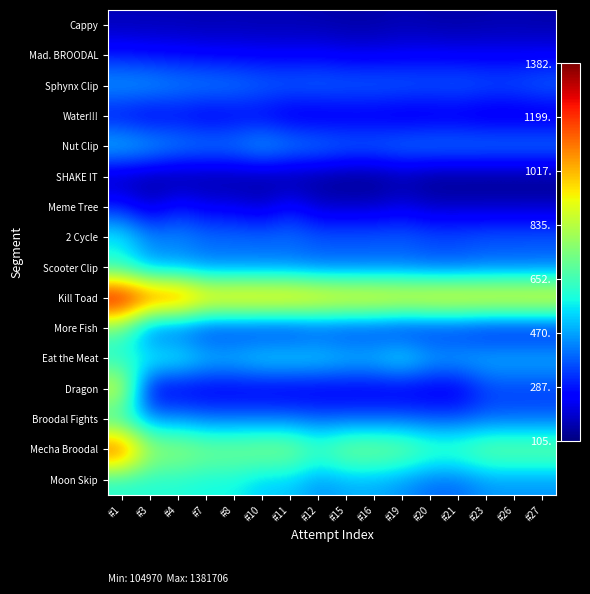

What is the spread (max minus min) of values at #21?

920674.0